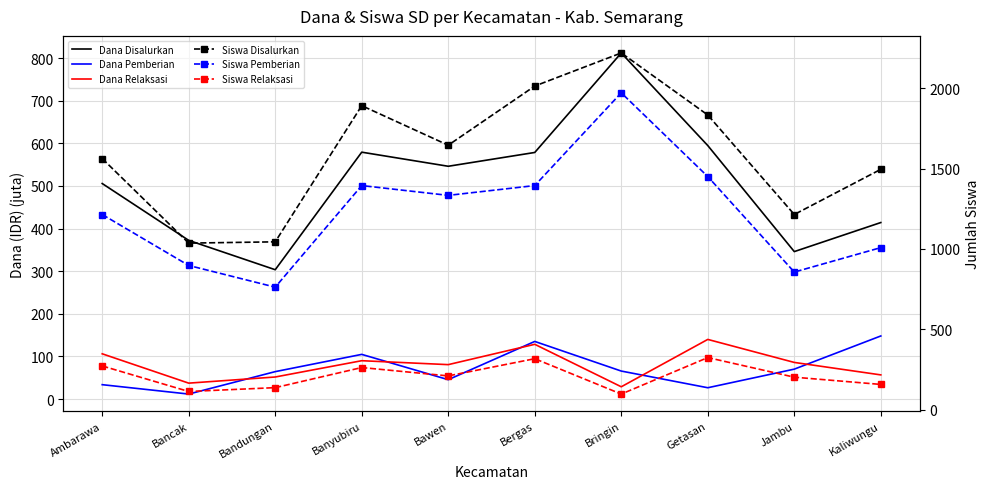

What is the difference between the maximum and minimum values in the Siswa Relaksasi series?

227.0